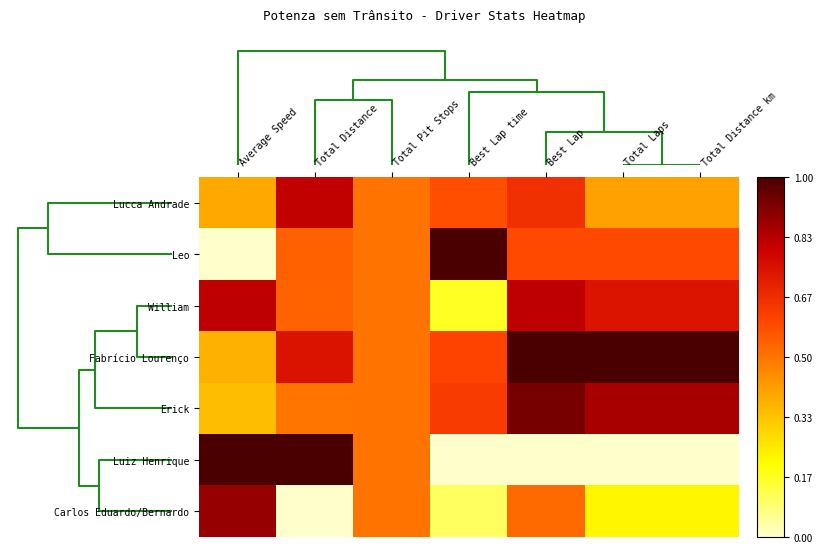

At how many categories does at least one series exceed 0?

7